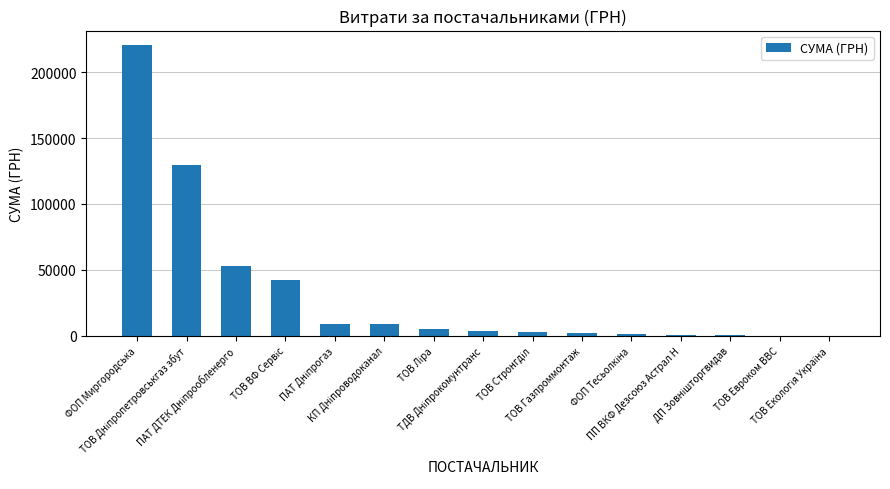

What is the greatest value displayed?

220544.0